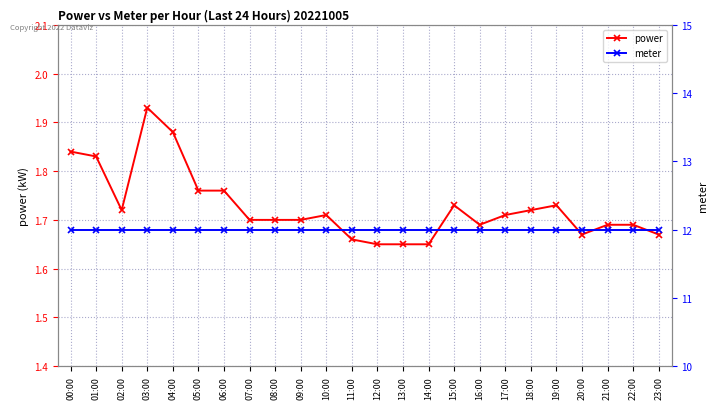

What is the label of the 24th point from the right?

00:00